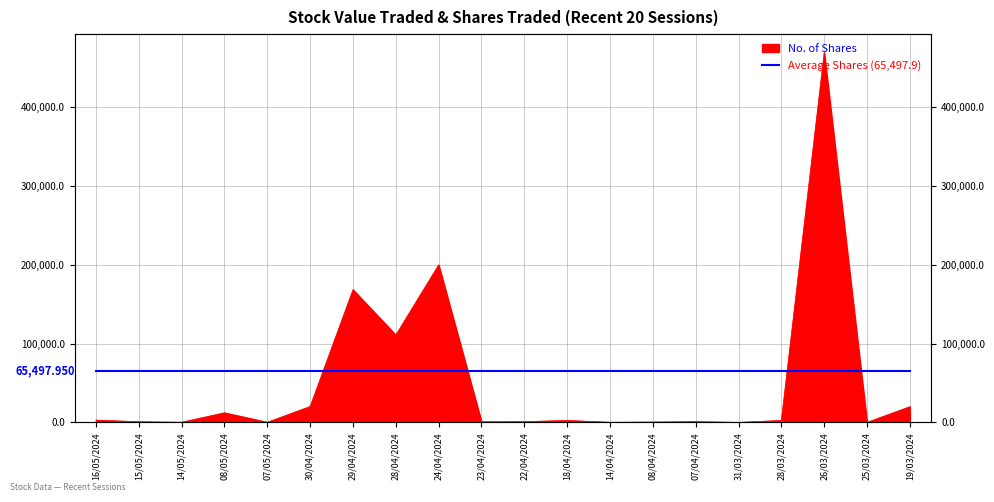

How many data points are above 2500?

9